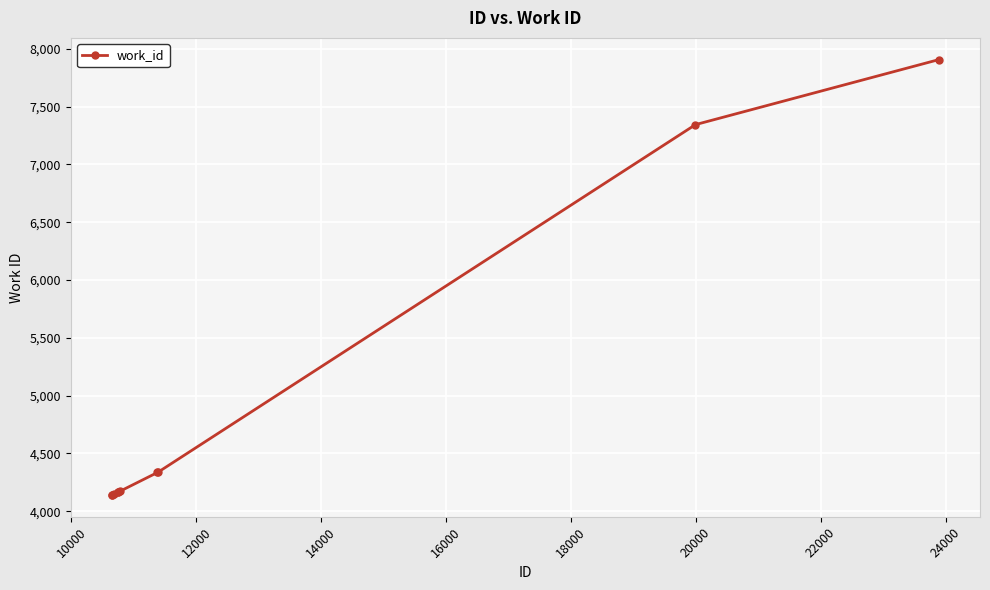

What is the greatest value displayed?

7906